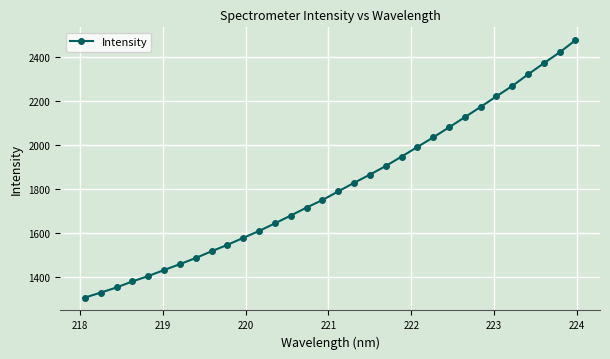

What is the average value?

1813.9